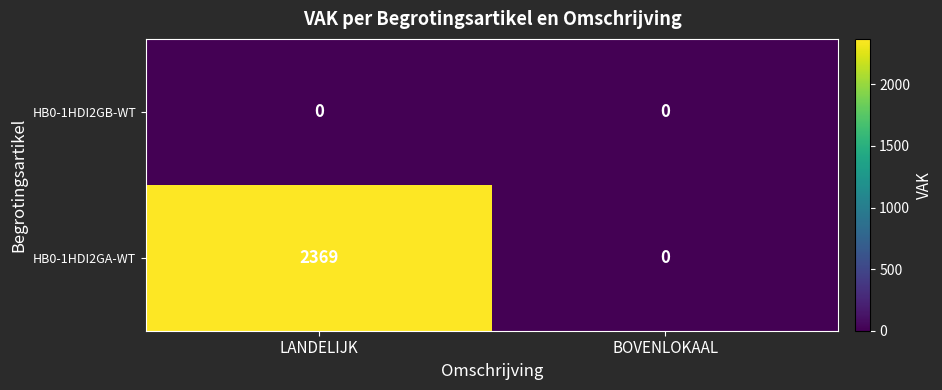

At which label is HB0-1HDI2GA-WT closest to 1184?

BOVENLOKAAL